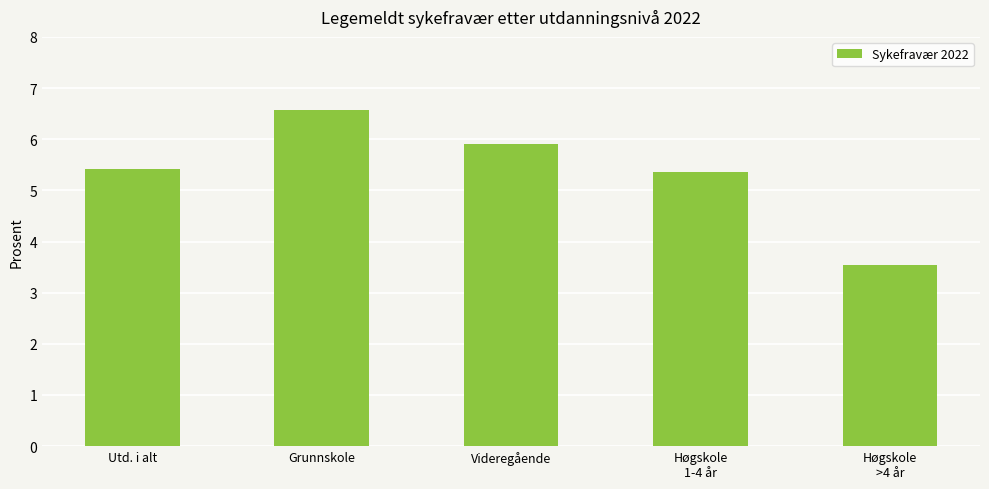

What is the sum of the values at Utd. i alt and Høgskole
>4 år?

9.0